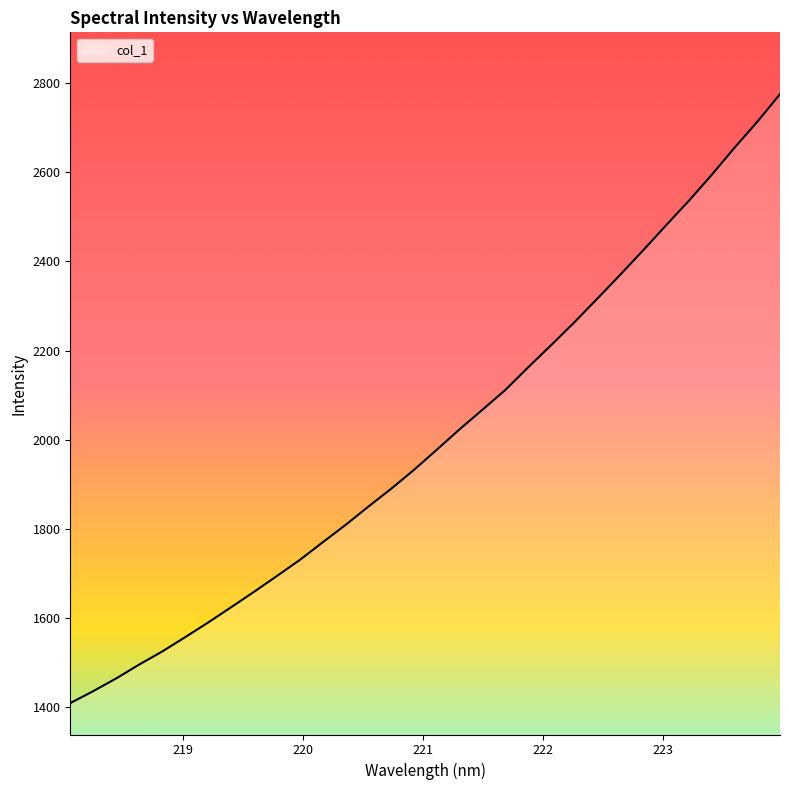

What is the difference between the maximum and minimum values?

1366.3